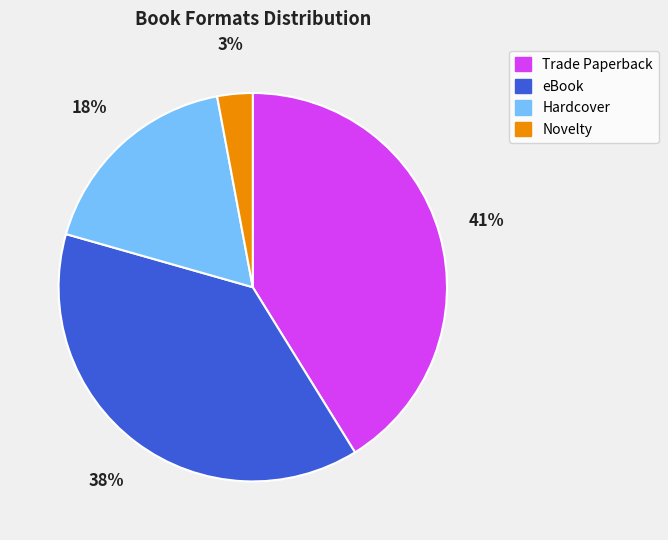

What percentage is the Novelty slice, to the nearest percent?

3%